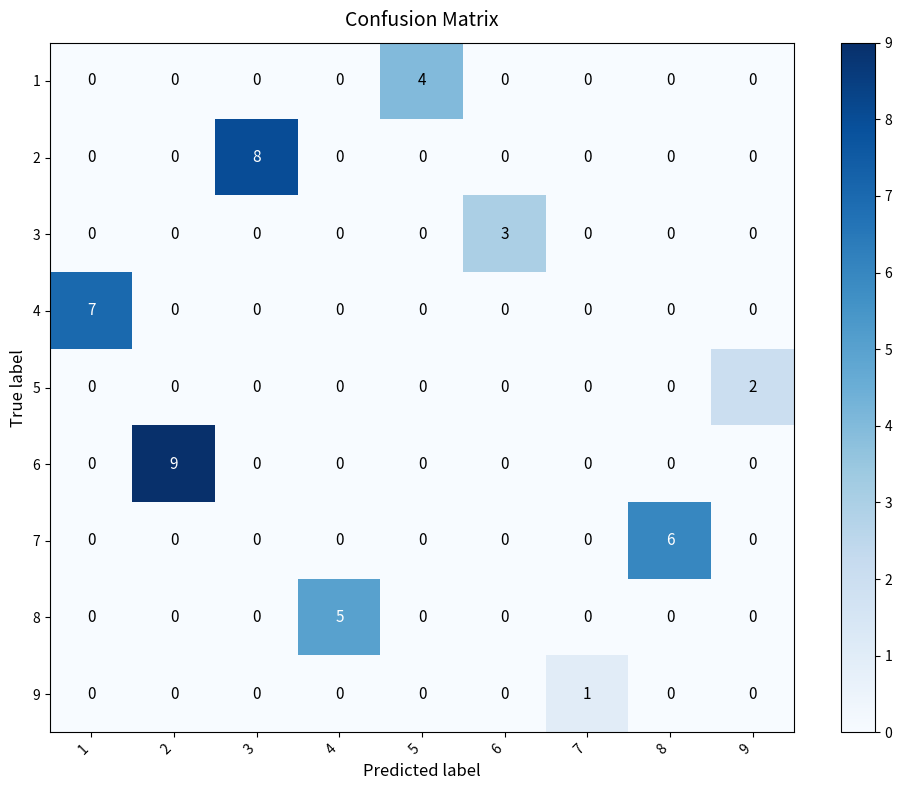

The 8 series shows 0 at 7. True or false?

True